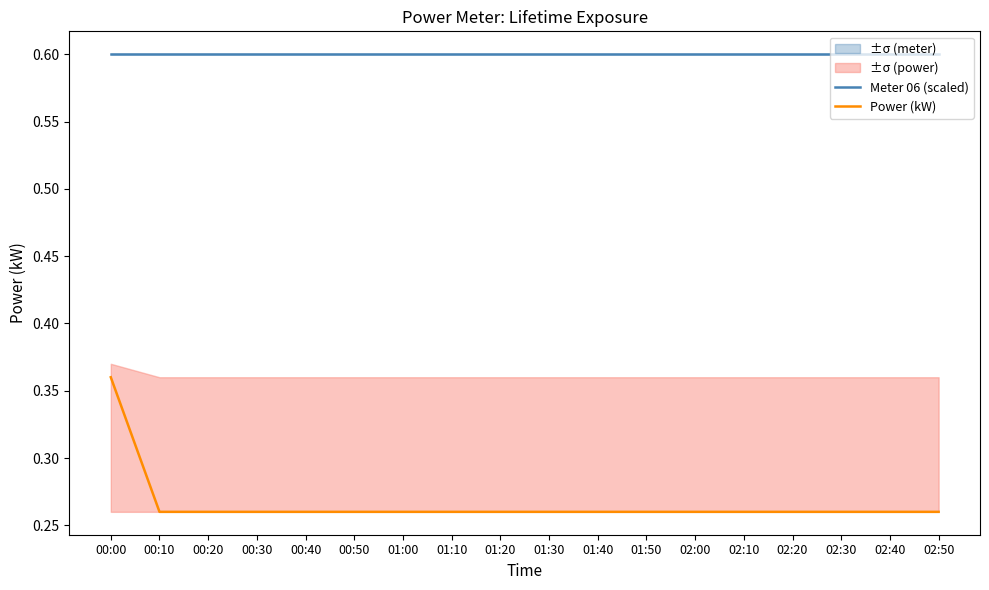

Reading left to right, transcribe all the data shown in this chart.

Meter 06 (scaled): 0.6	0.6	0.6	0.6	0.6	0.6	0.6	0.6	0.6	0.6	0.6	0.6	0.6	0.6	0.6	0.6	0.6	0.6
Power (kW): 0.4	0.3	0.3	0.3	0.3	0.3	0.3	0.3	0.3	0.3	0.3	0.3	0.3	0.3	0.3	0.3	0.3	0.3